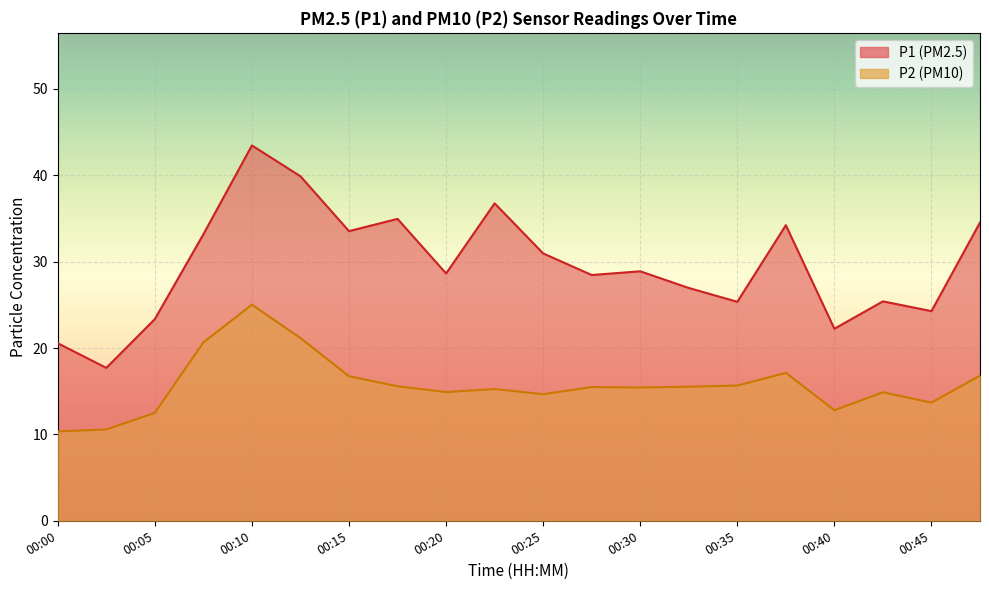

Where does the P1 series first go above 28?

00:08